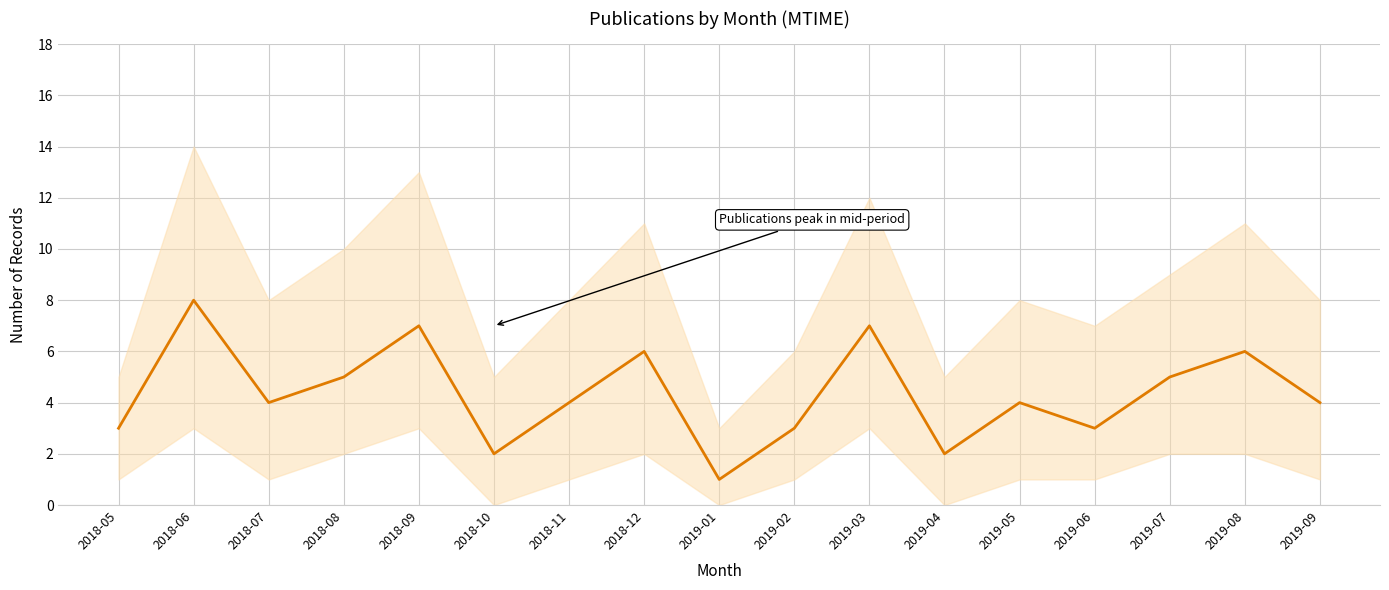

At which label is the value closest to 4?

2018-07